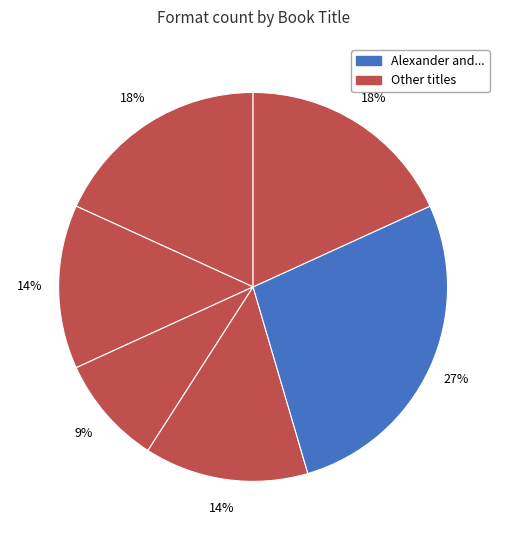

Is there any slice that represents more than half of the pie?

No